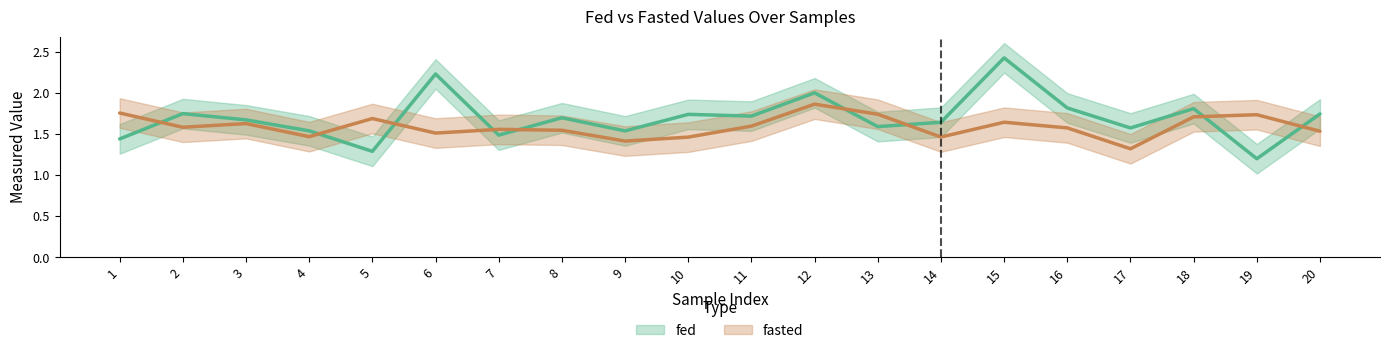

At 20, list the series in order from smallest to largest.

fasted, fed